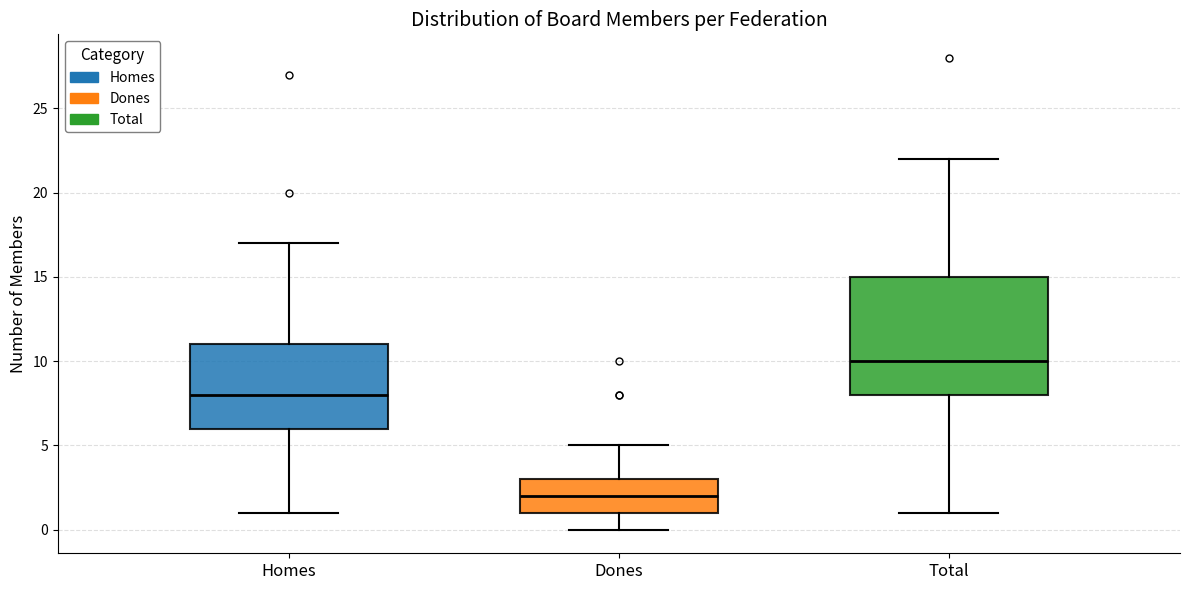

Reading left to right, read every box against the y-axis: the position of its median line, the range the box covers, and the ends of its whiskers. The values are not printed on the chart, so give them approximately, as read against the axis.

Homes: median 8, box 6 to 11, whiskers 1 to 17
Dones: median 2, box 1 to 3, whiskers 0 to 5
Total: median 10, box 8 to 15, whiskers 1 to 22